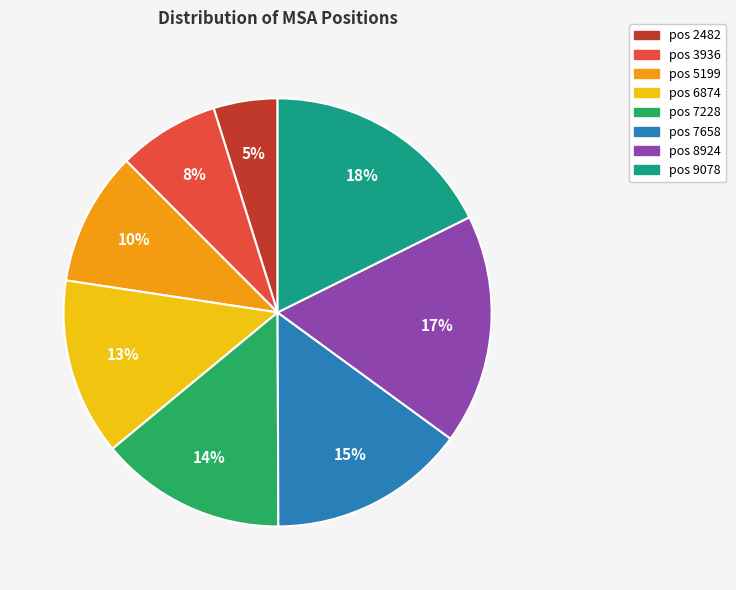

Does any single category account for the majority?

No